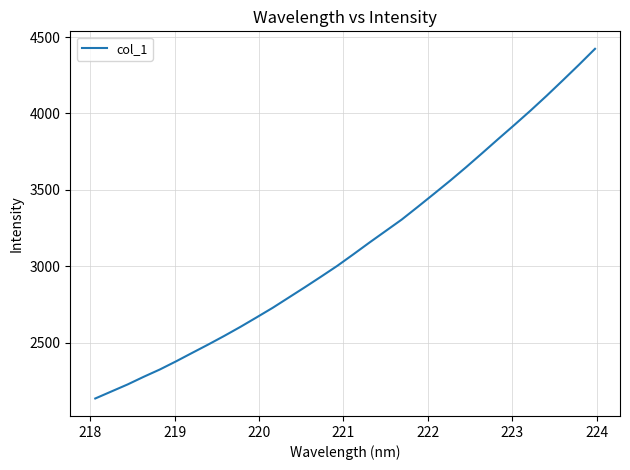

How many lines are shown in the chart?

1